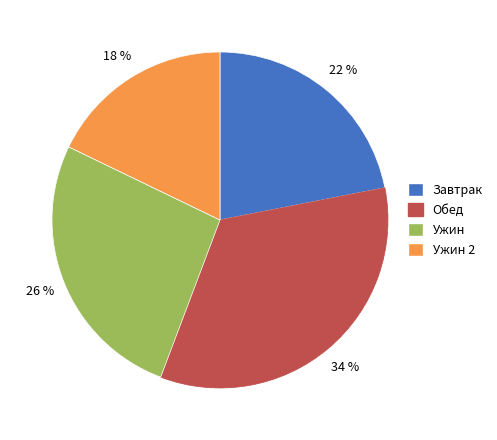

Is there a majority slice in this chart?

No